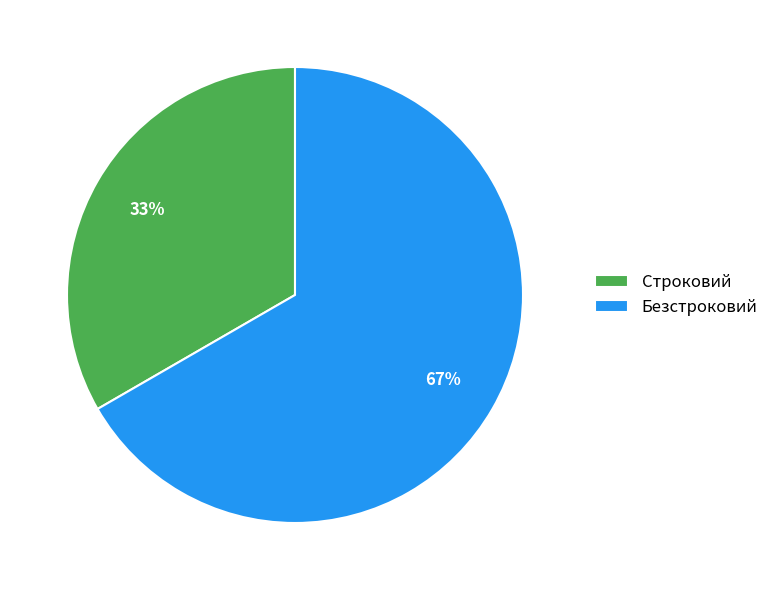

What percentage is the Безстроковий slice, to the nearest percent?

67%